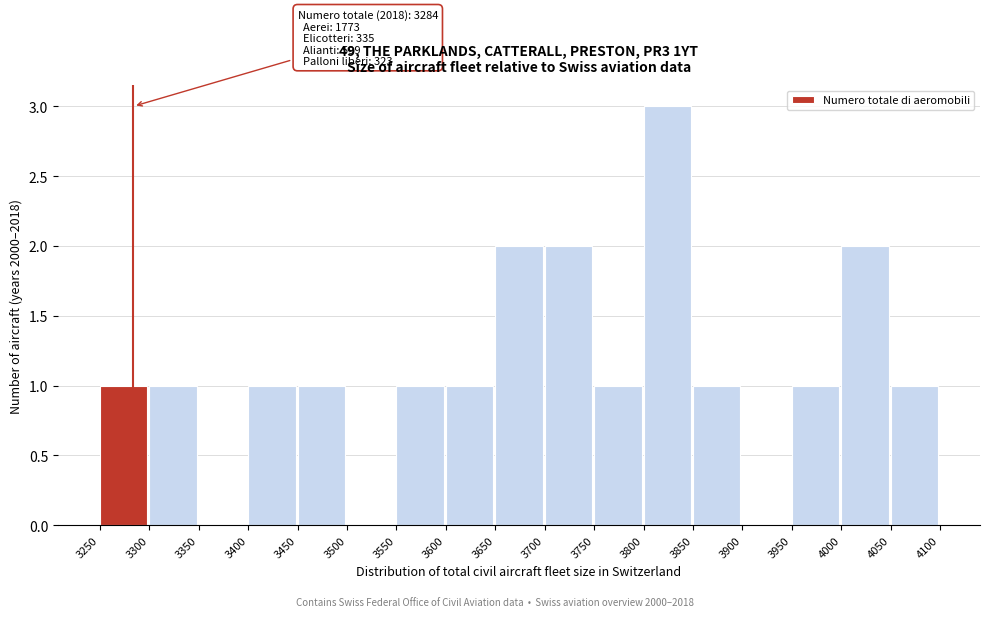

Which range on the x-axis has the tallest bar?

3800 to 3850